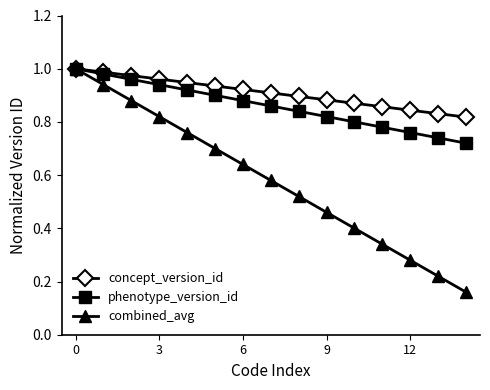

Which series has the largest range (max minus min)?

combined_avg